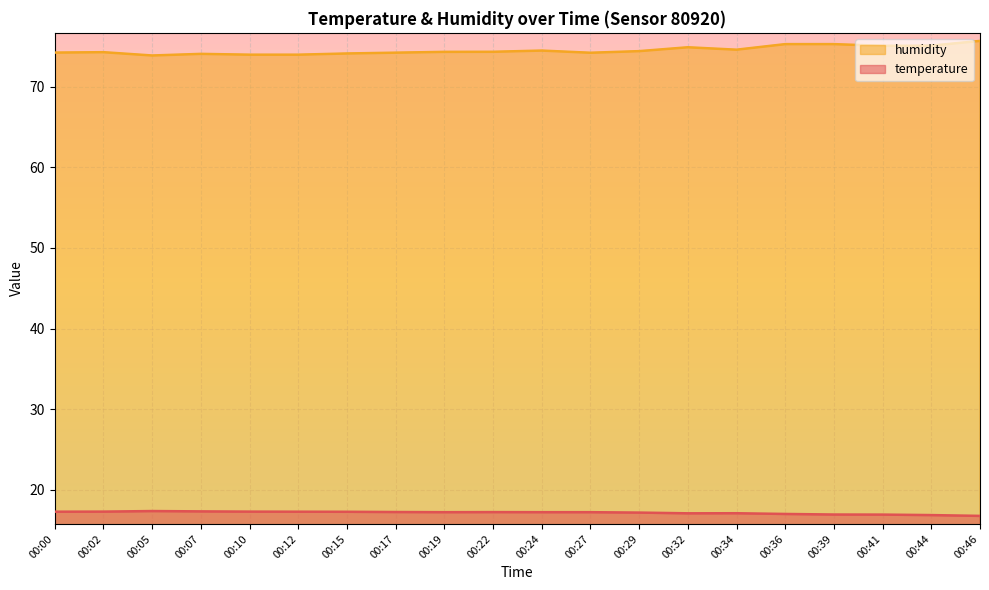

What is the total value across all series at 00:32?

92.0